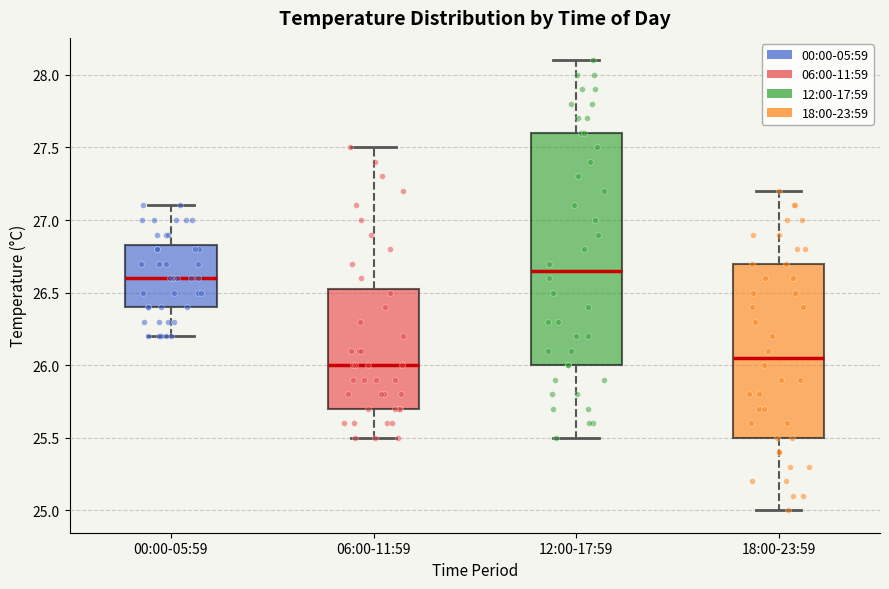

Reading left to right, read every box against the y-axis: the position of its median line, the range the box covers, and the ends of its whiskers. The values are not printed on the chart, so give them approximately, as read against the axis.

00:00-05:59: median 26.60, box 26.40 to 26.85, whiskers 26.20 to 27.10
06:00-11:59: median 26.00, box 25.70 to 26.55, whiskers 25.50 to 27.50
12:00-17:59: median 26.65, box 26.00 to 27.60, whiskers 25.50 to 28.10
18:00-23:59: median 26.05, box 25.50 to 26.70, whiskers 25.00 to 27.20